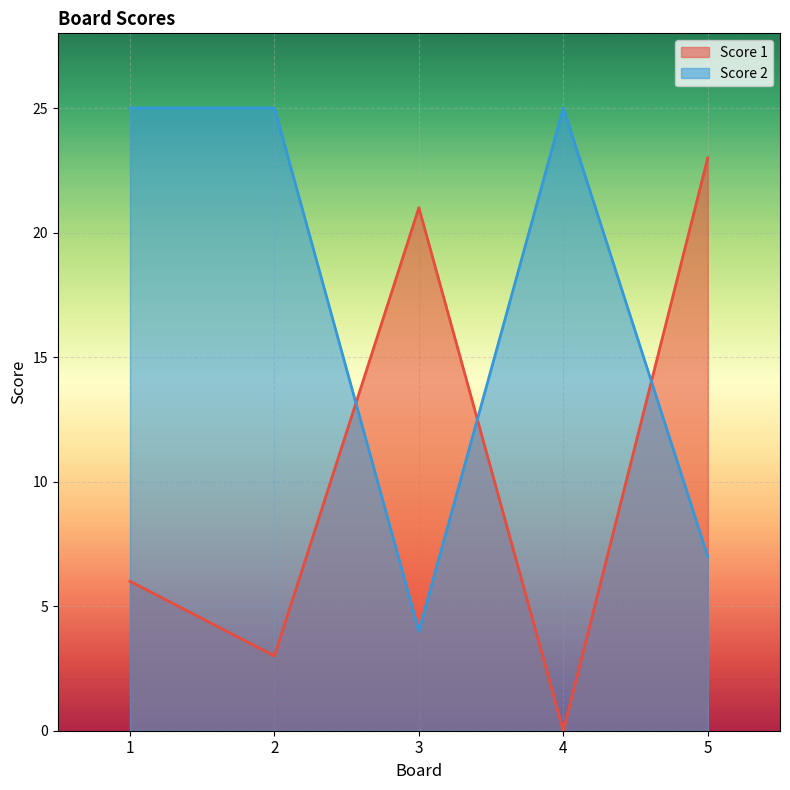

Where do Score 1 and Score 2 first cross each other?

2 and 3